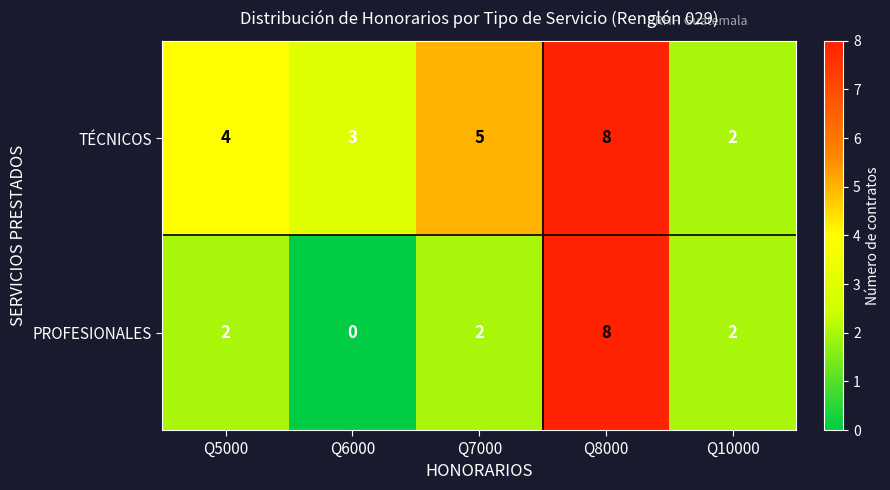

Reading right to left, extract all data points from this chart.

TÉCNICOS: Q10000=2	Q8000=8	Q7000=5	Q6000=3	Q5000=4
PROFESIONALES: Q10000=2	Q8000=8	Q7000=2	Q6000=0	Q5000=2